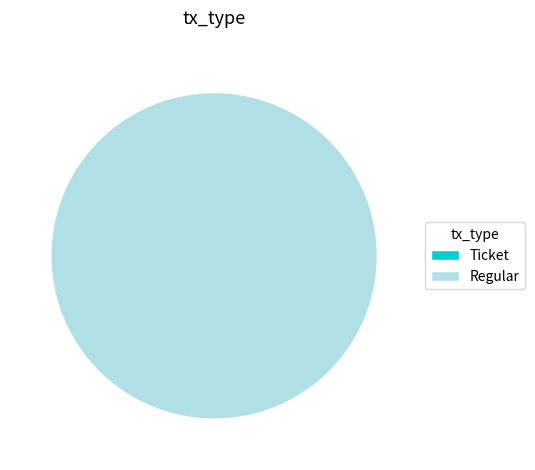

Which category has the biggest portion of the pie?

Regular